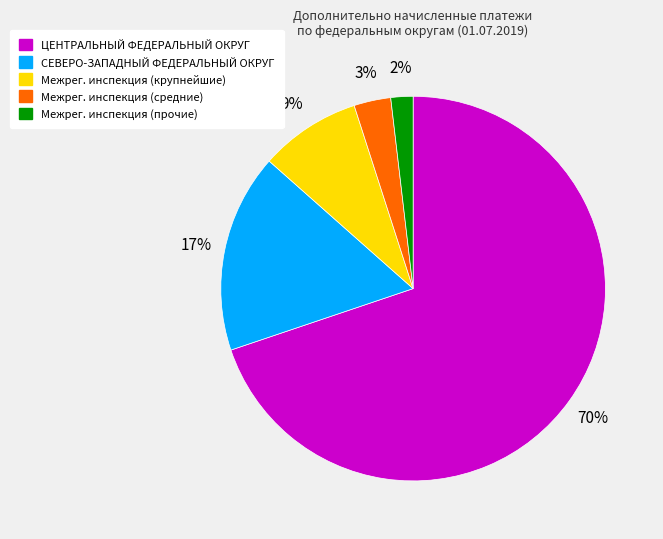

Is there a majority slice in this chart?

Yes